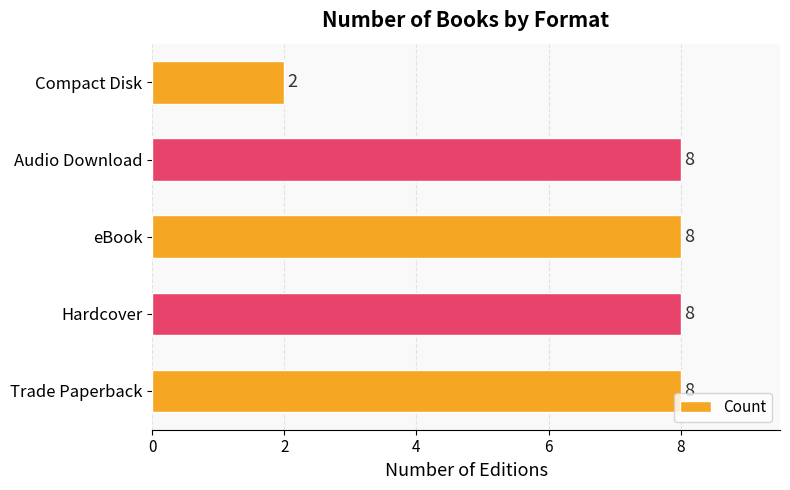

How many bars are there in total?

5